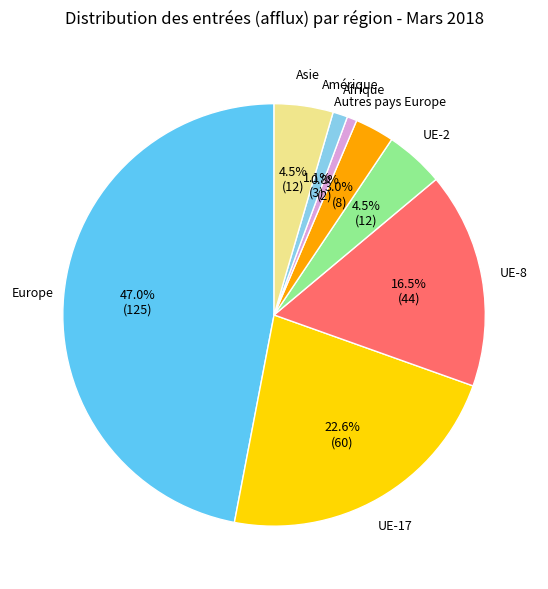

Is there any slice that represents more than half of the pie?

No